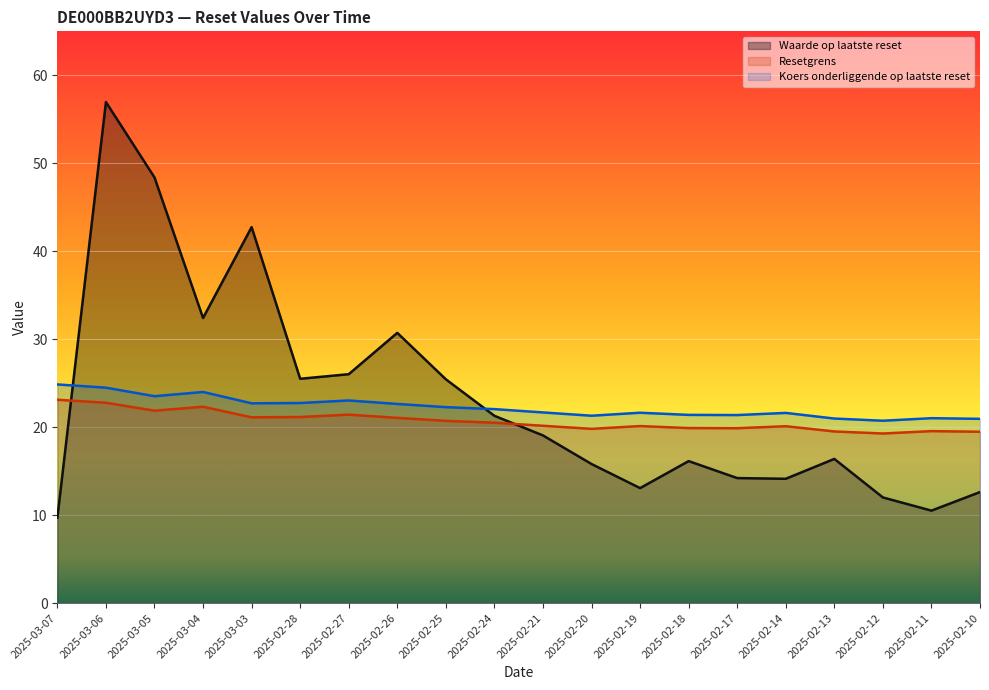

Rank the series by their maximum value, from lowest to highest.

Resetgrens, Koers onderliggende op laatste reset, Waarde op laatste reset